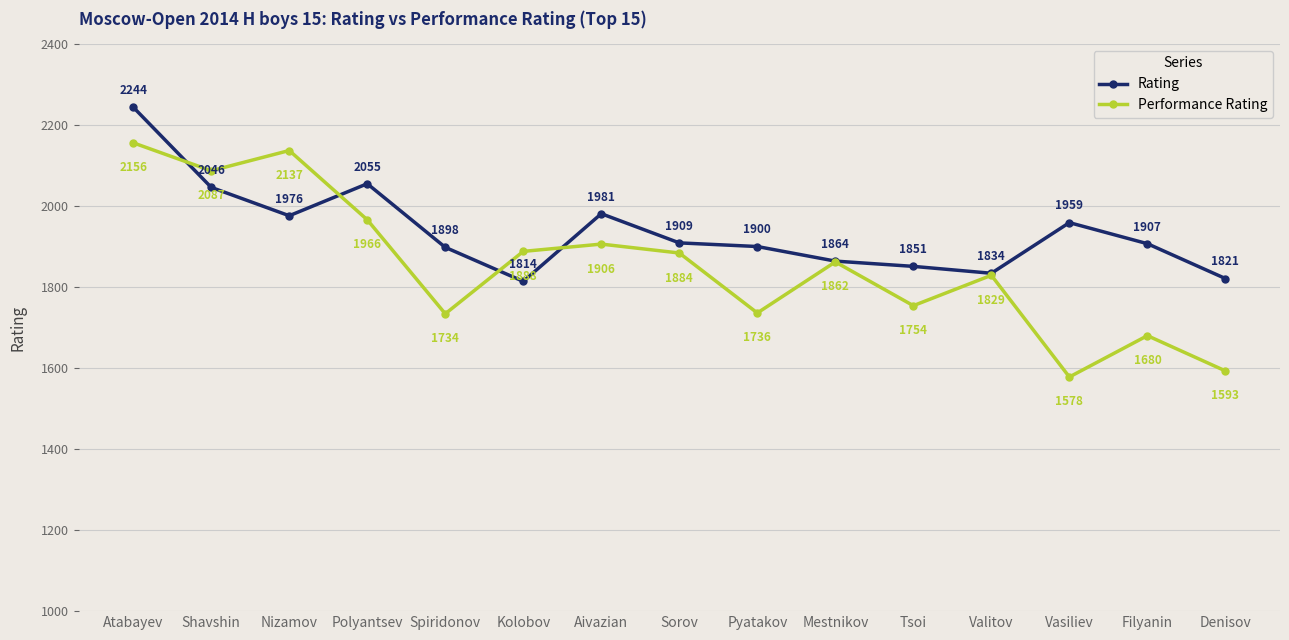

How many data points does each series have?

15